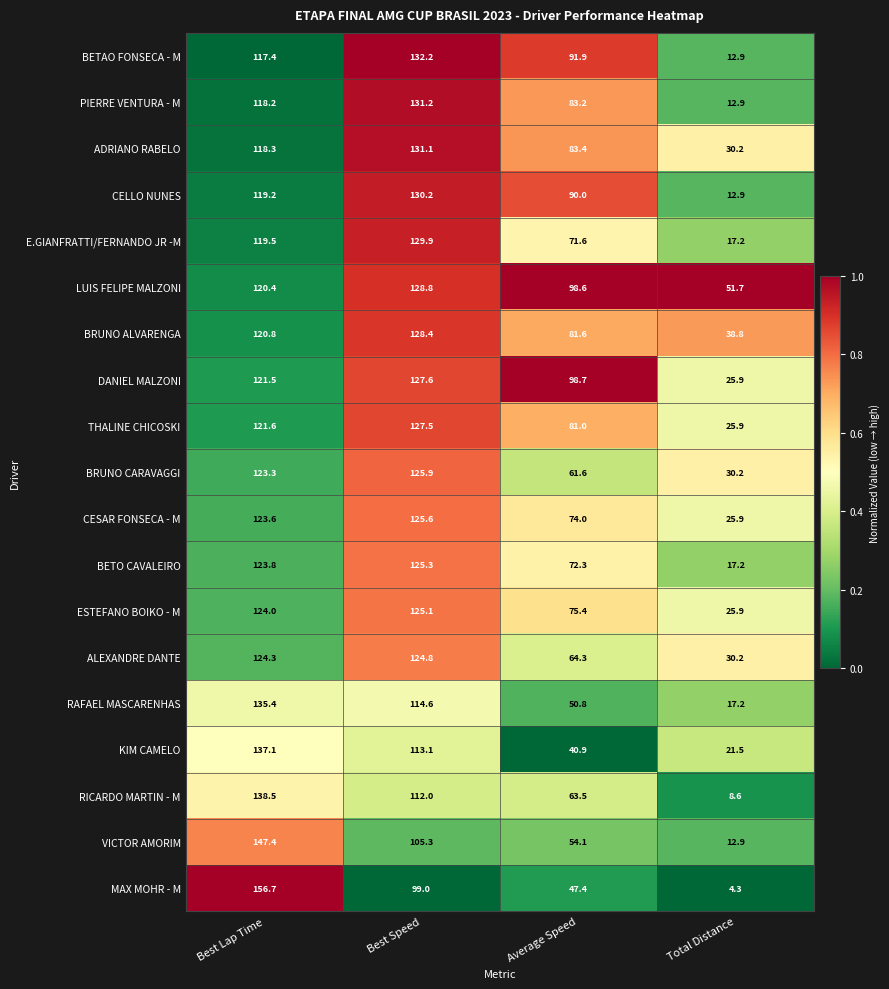

How many series are shown in this chart?

19